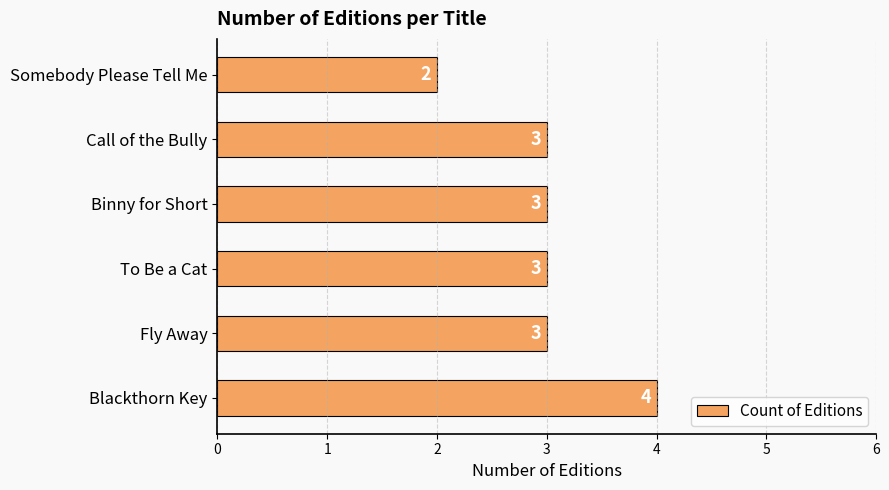

Which category has the highest value across all series?

Blackthorn Key